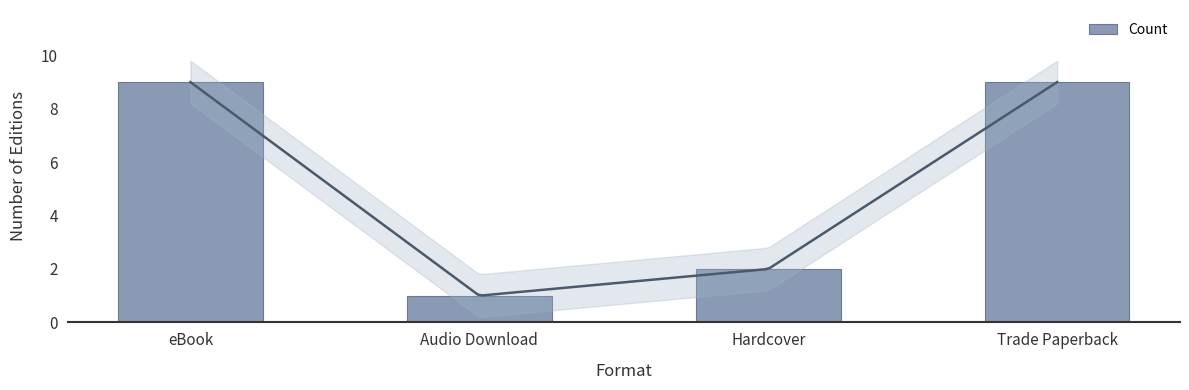

What is the greatest value displayed?

9